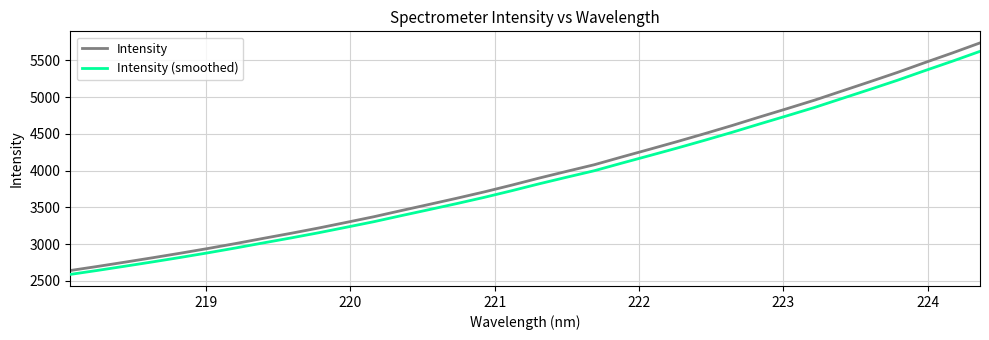

What is the smallest value displayed?

2588.9